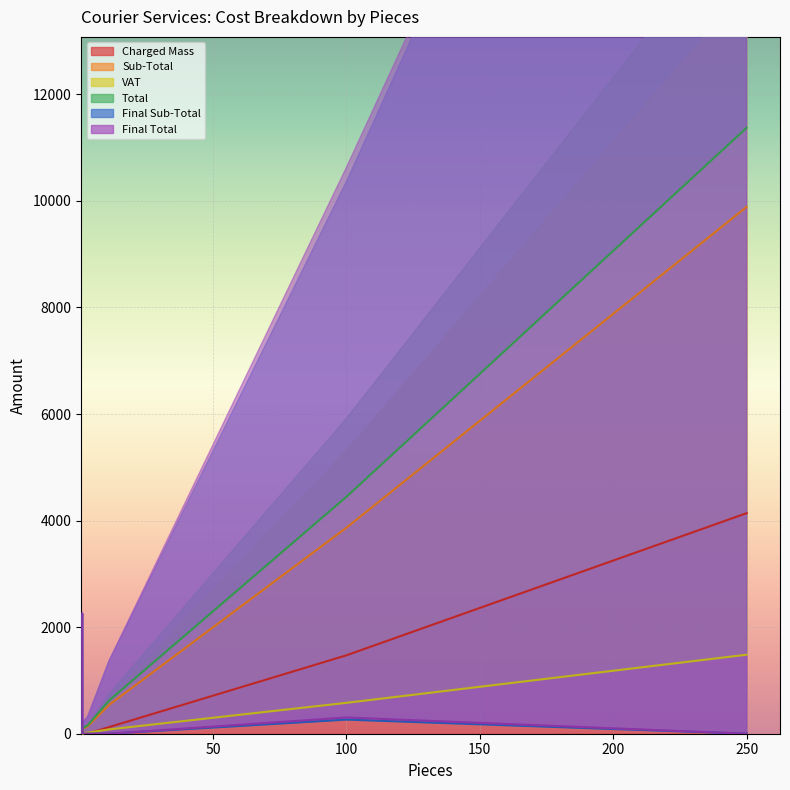

What is the total value across all series at 3?

322.1